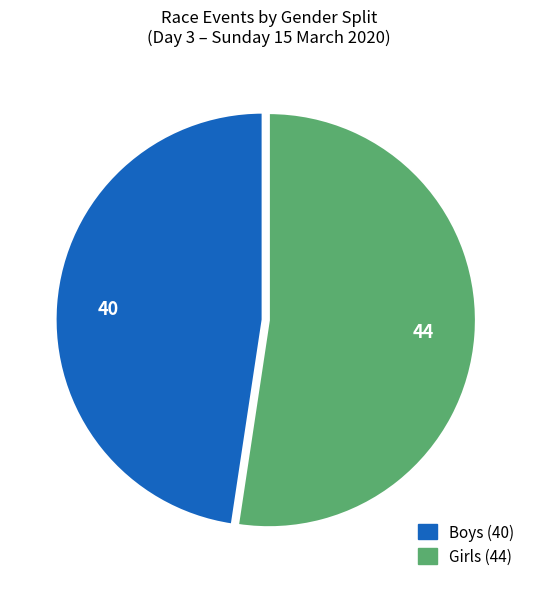

Which category accounts for the majority?

Girls